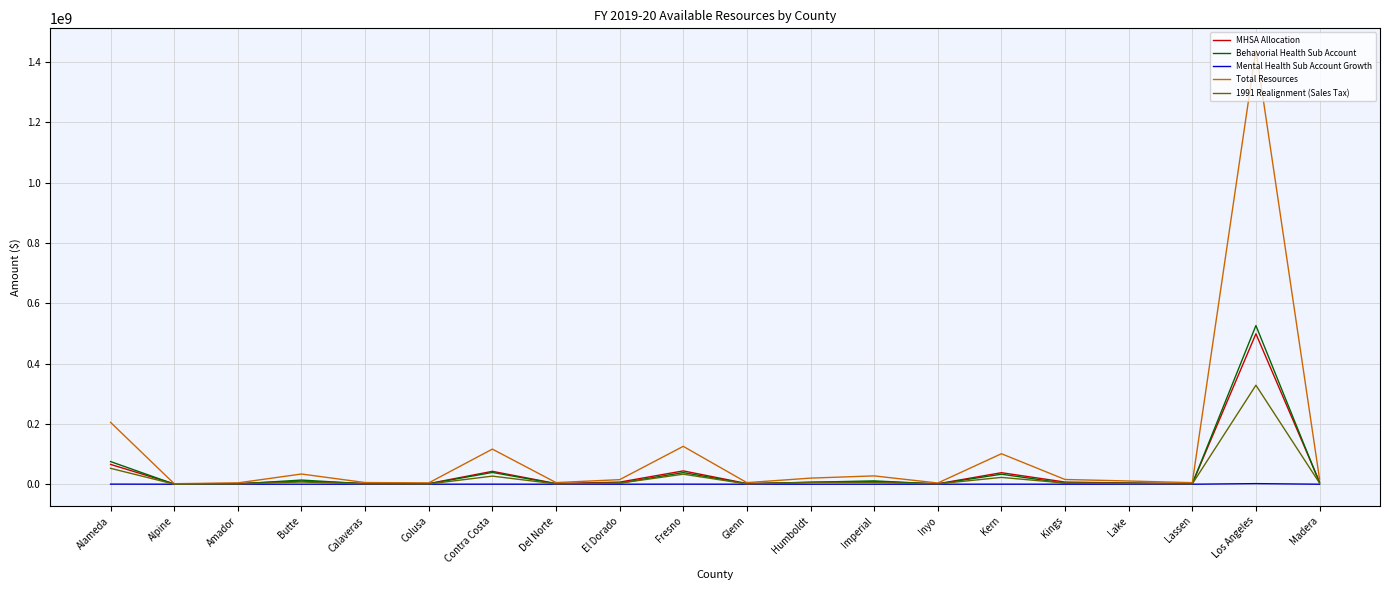

Which series changed the most between Butte and Glenn?

Total Resources